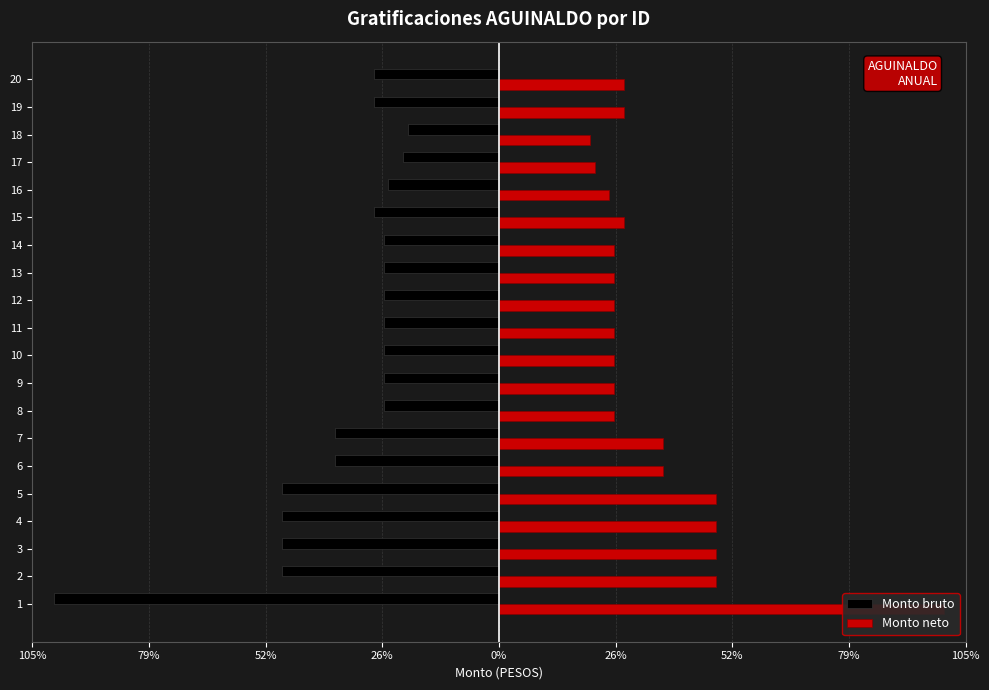

What is the smallest value displayed?

-127102.7